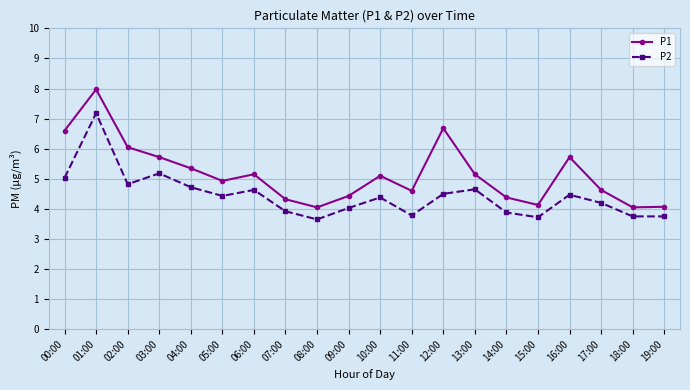

Which category has the highest value across all series?

01:00